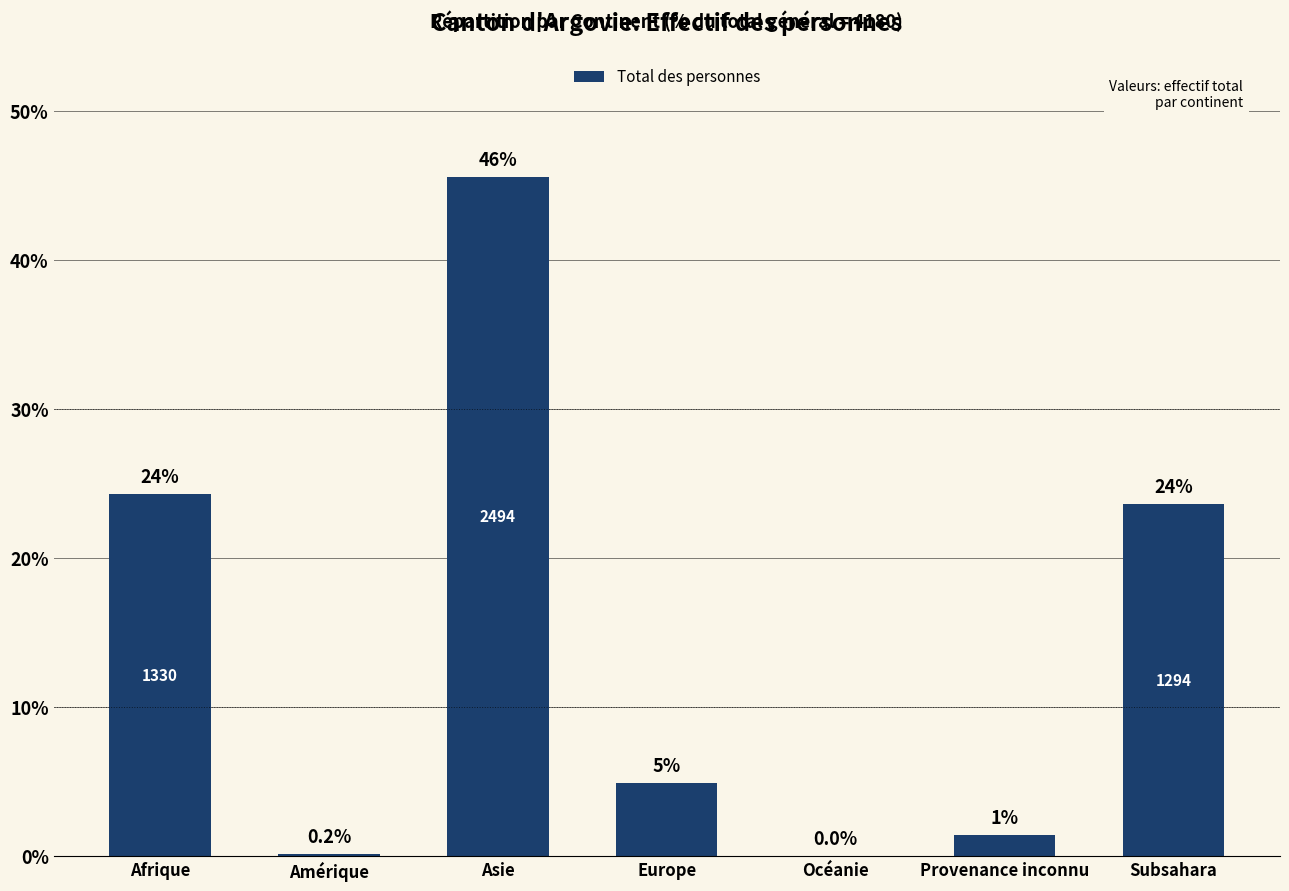

Reading left to right, what are all the values shown in this chart?

24.3	0.2	45.6	4.9	0.0	1.4	23.6